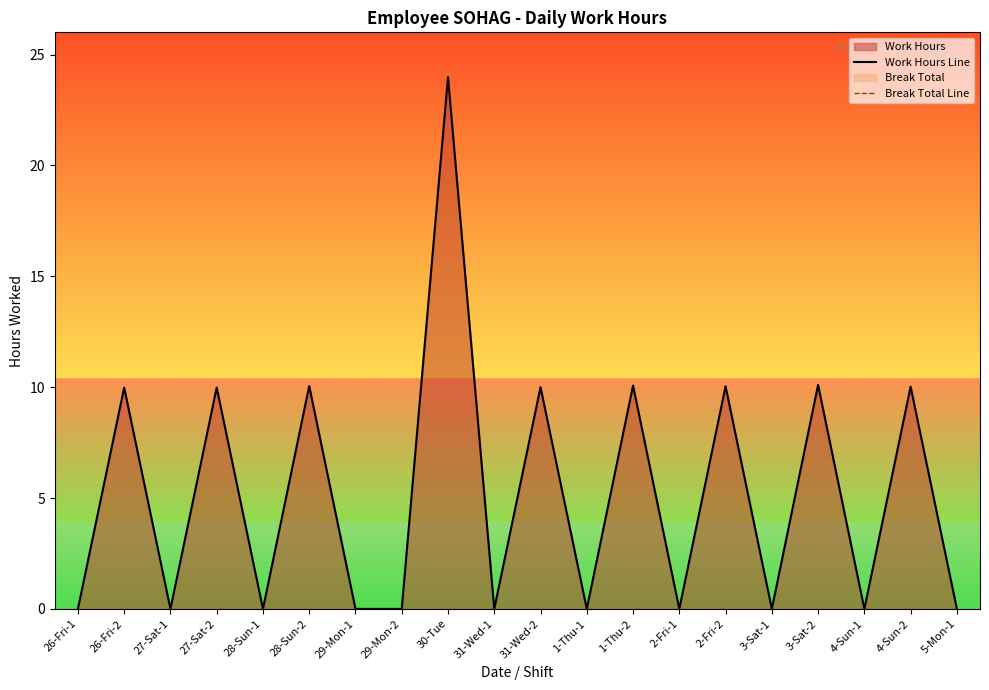

At which label does Work Hours Line reach its minimum?

26-Fri-1